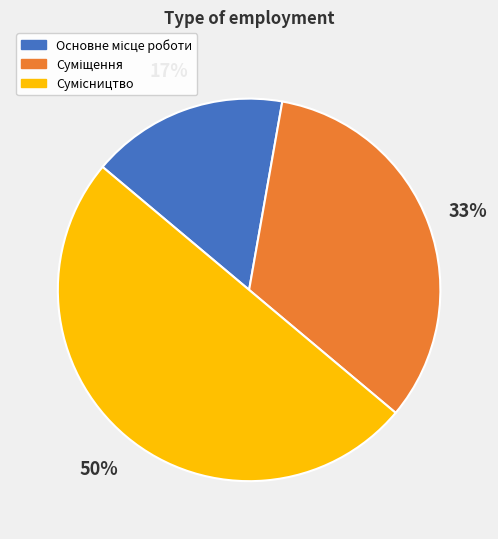

To the nearest percent, what is the difference between the largest and smallest slice percentages?

33%